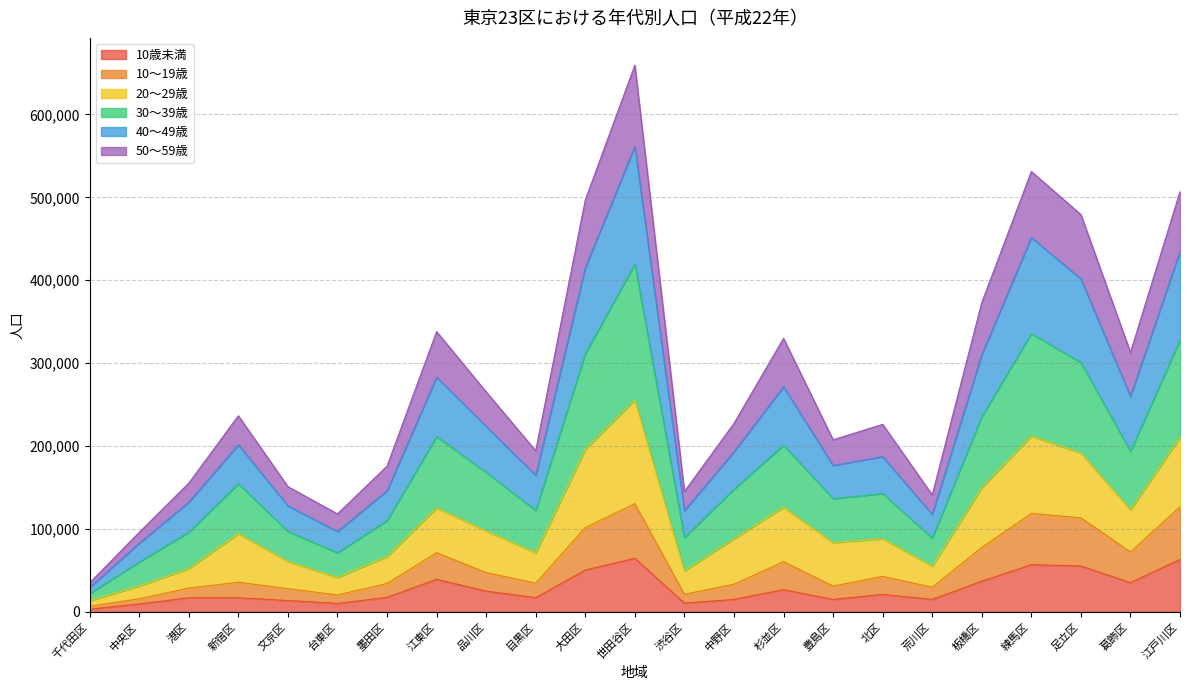

At which category is the sum across all series the highest?

世田谷区